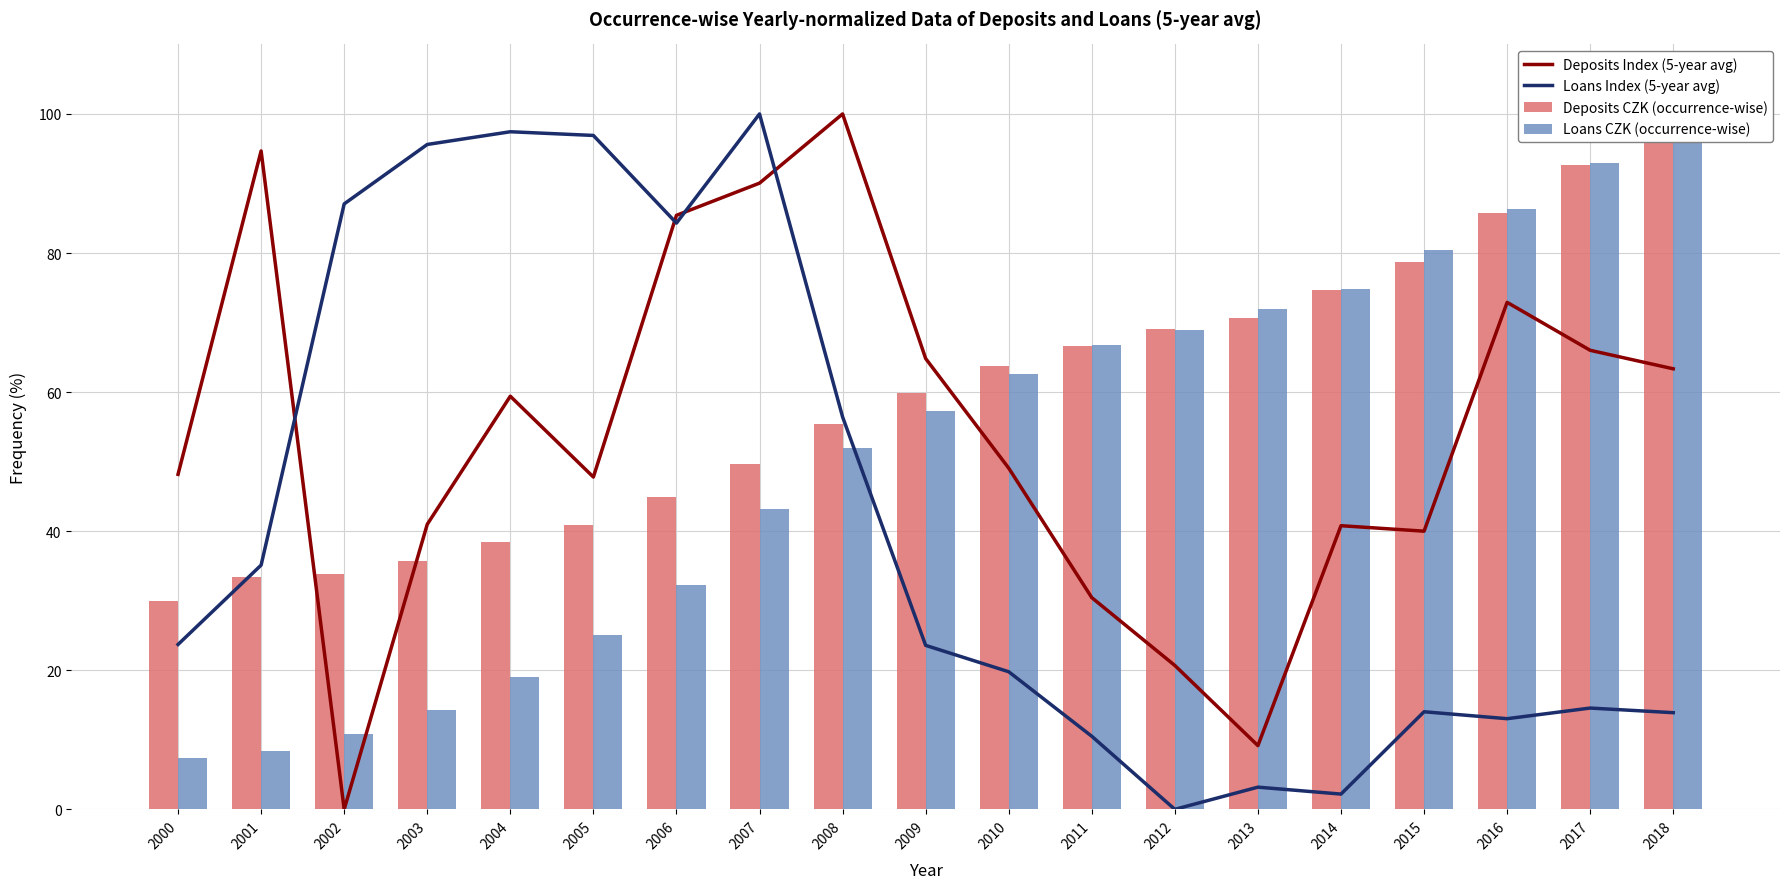

Which category has the lowest value in the Deposits CZK (occurrence-wise) series?

2000